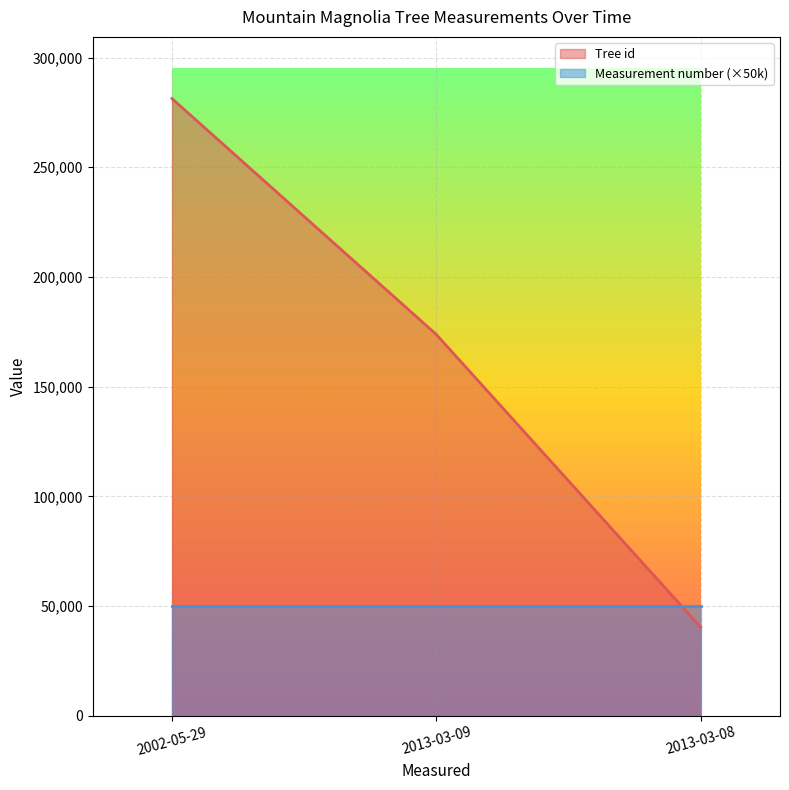

Reading left to right, transcribe all the data shown in this chart.

2002-05-29=281317	2013-03-09=173785	2013-03-08=40323